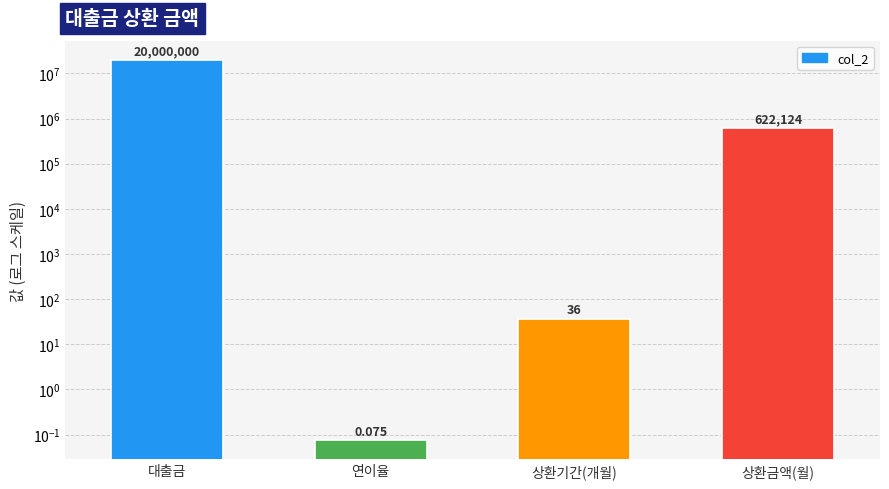

Reading right to left, what are all the values shown in this chart?

622124.4	36.0	0.1	20000000.0